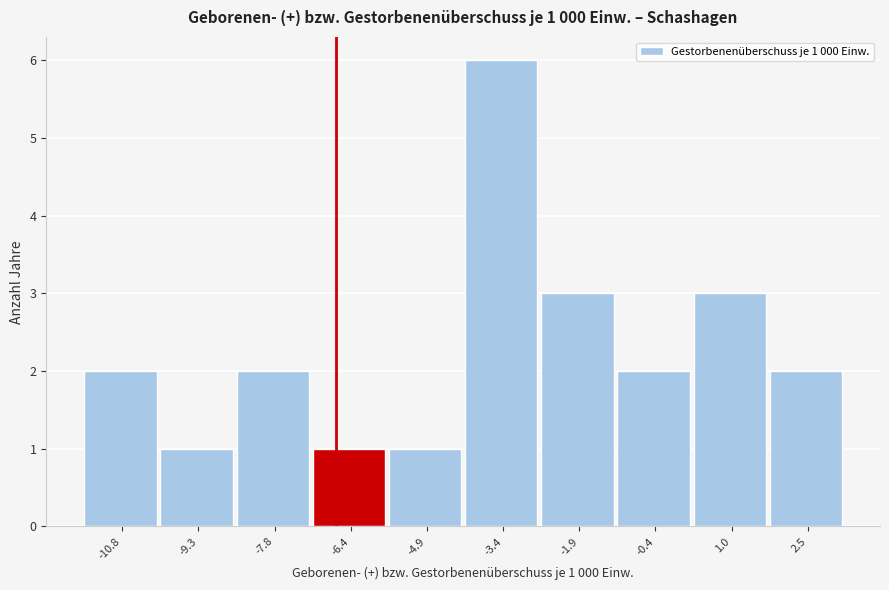

Reading left to right, list all the values displayed in this chart.

-10.8=2	-9.3=1	-7.8=2	-6.4=1	-4.9=1	-3.4=6	-1.9=3	-0.4=2	1.0=3	2.5=2